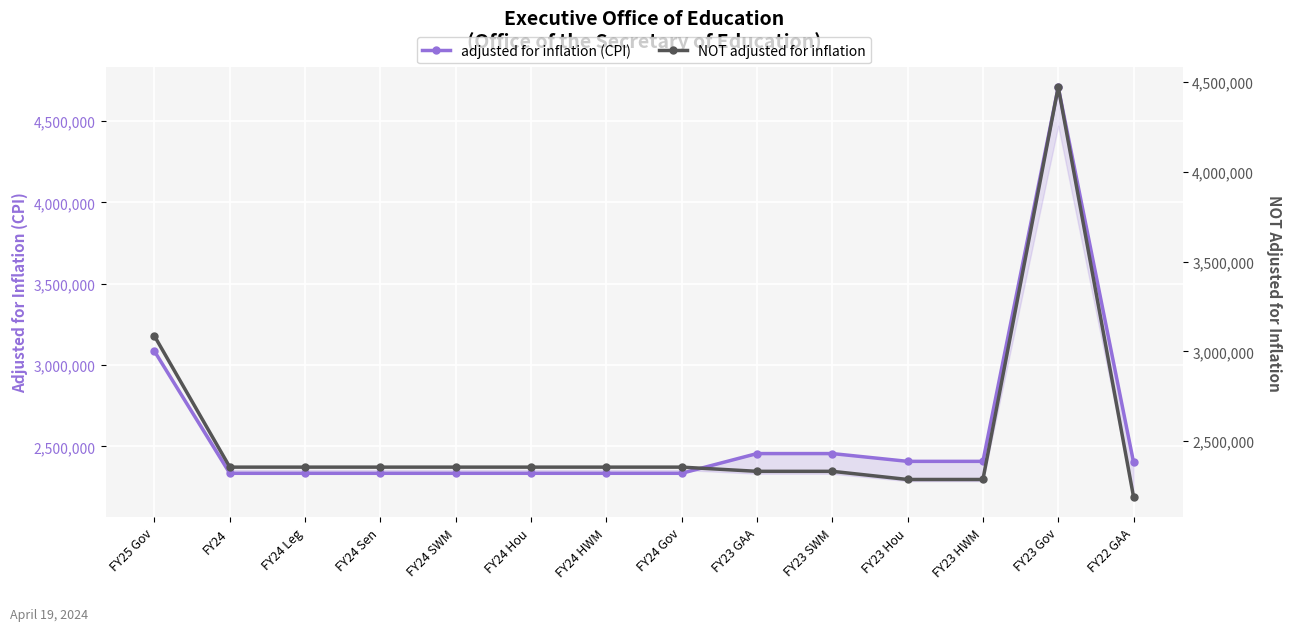

Rank the series by their maximum value, from lowest to highest.

NOT adjusted for inflation, adjusted for inflation (CPI)